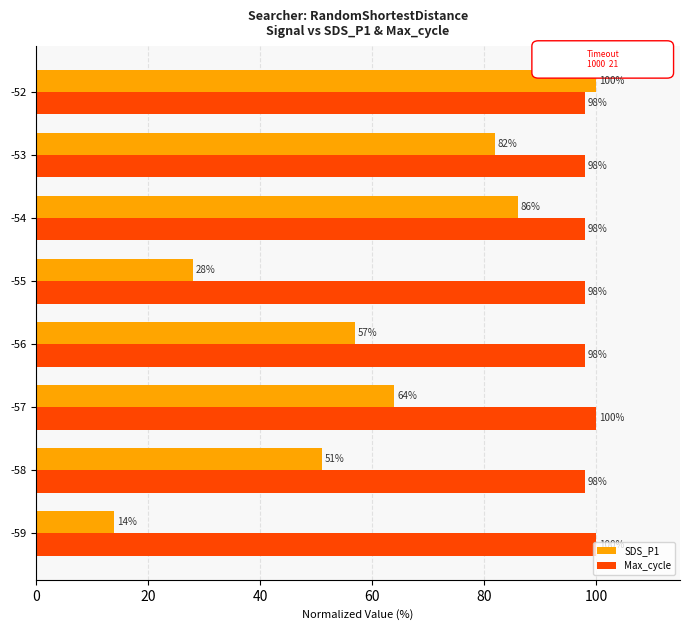

Is it true that SDS_P1 equals 14 at -59?

True